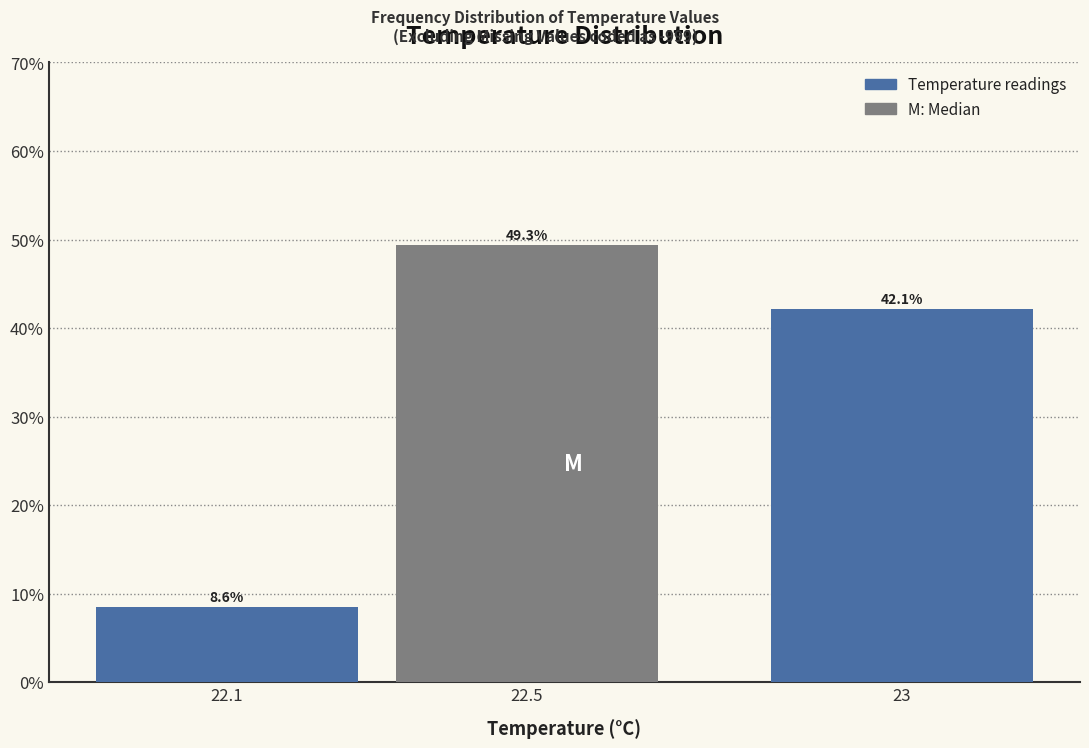

Reading left to right, what are all the values shown in this chart?

8.6	49.3	42.1